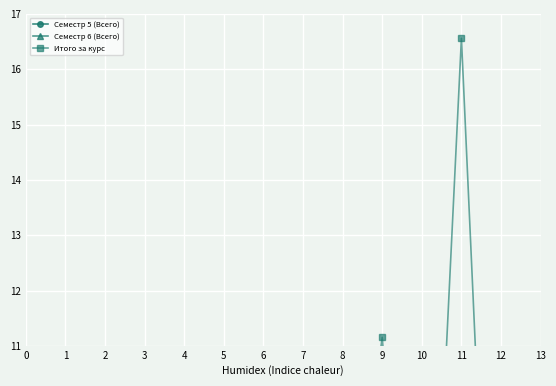

Between 5 and 7, which series saw the biggest shift?

Итого за курс